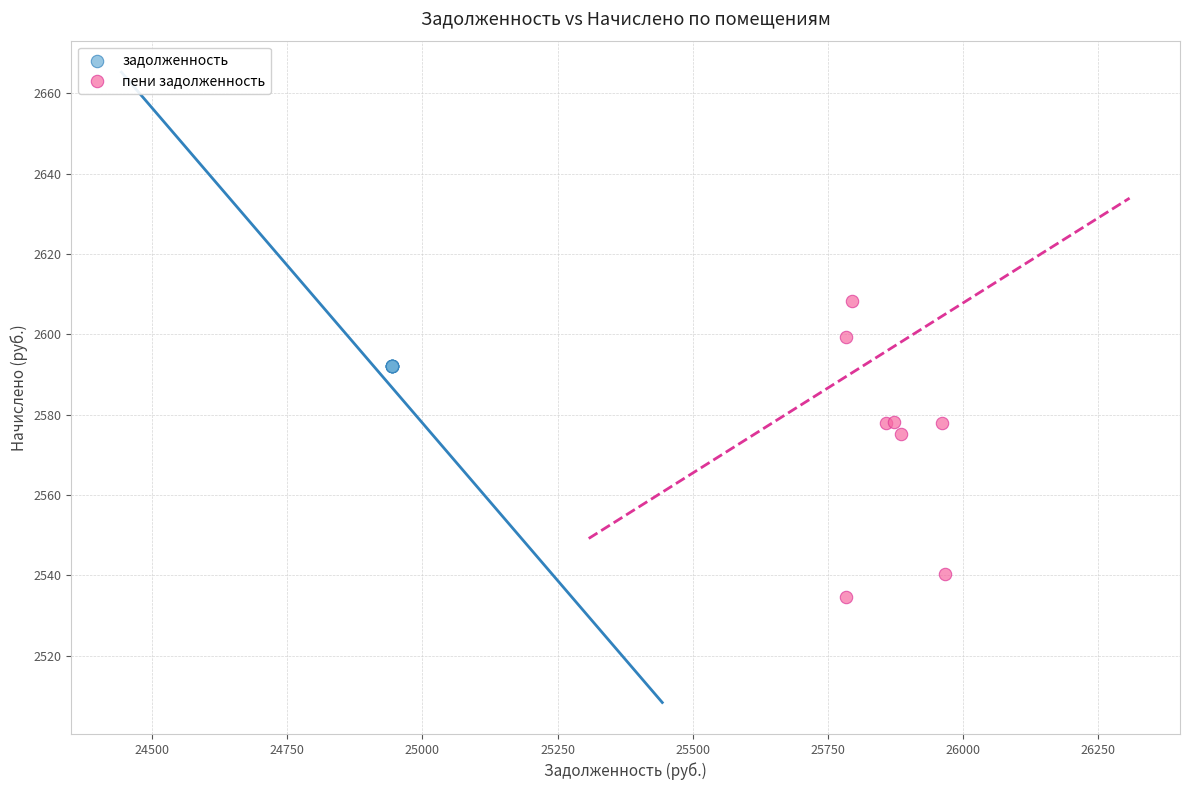

Which series reaches the minimum Y coordinate?

пени задолженность